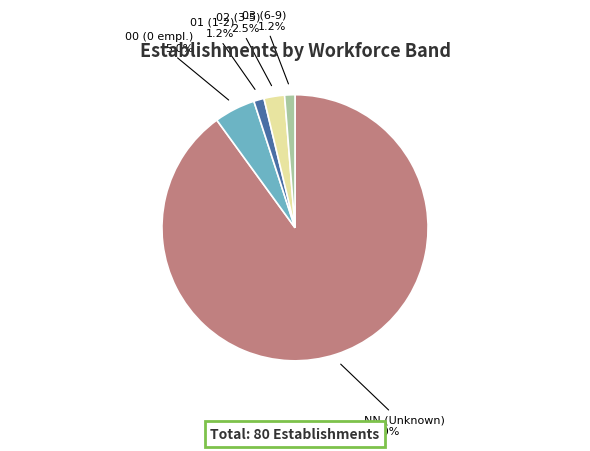

Is there any slice that represents more than half of the pie?

Yes